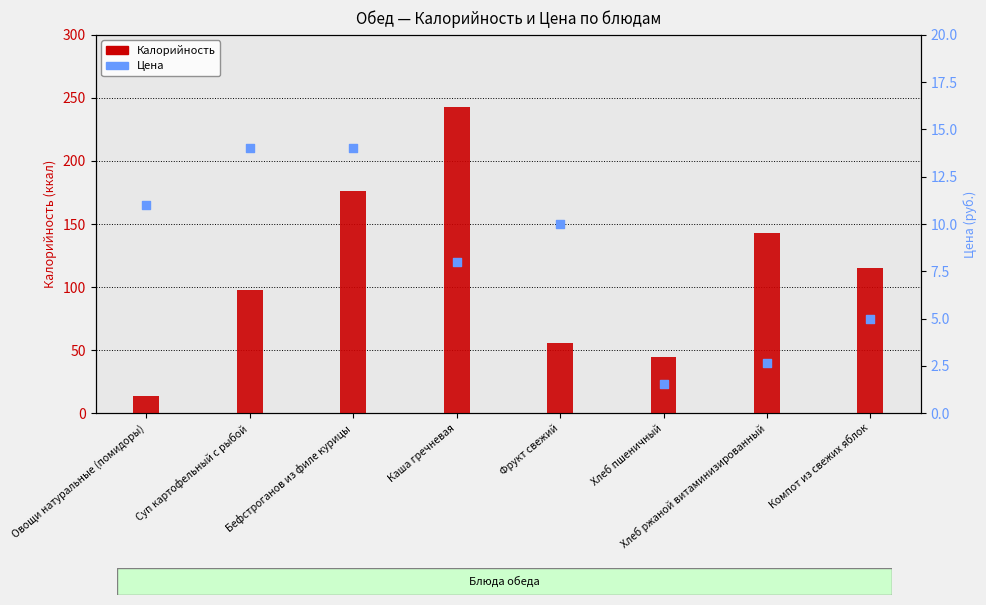

Which series contains the highest Y value?

Калорийность